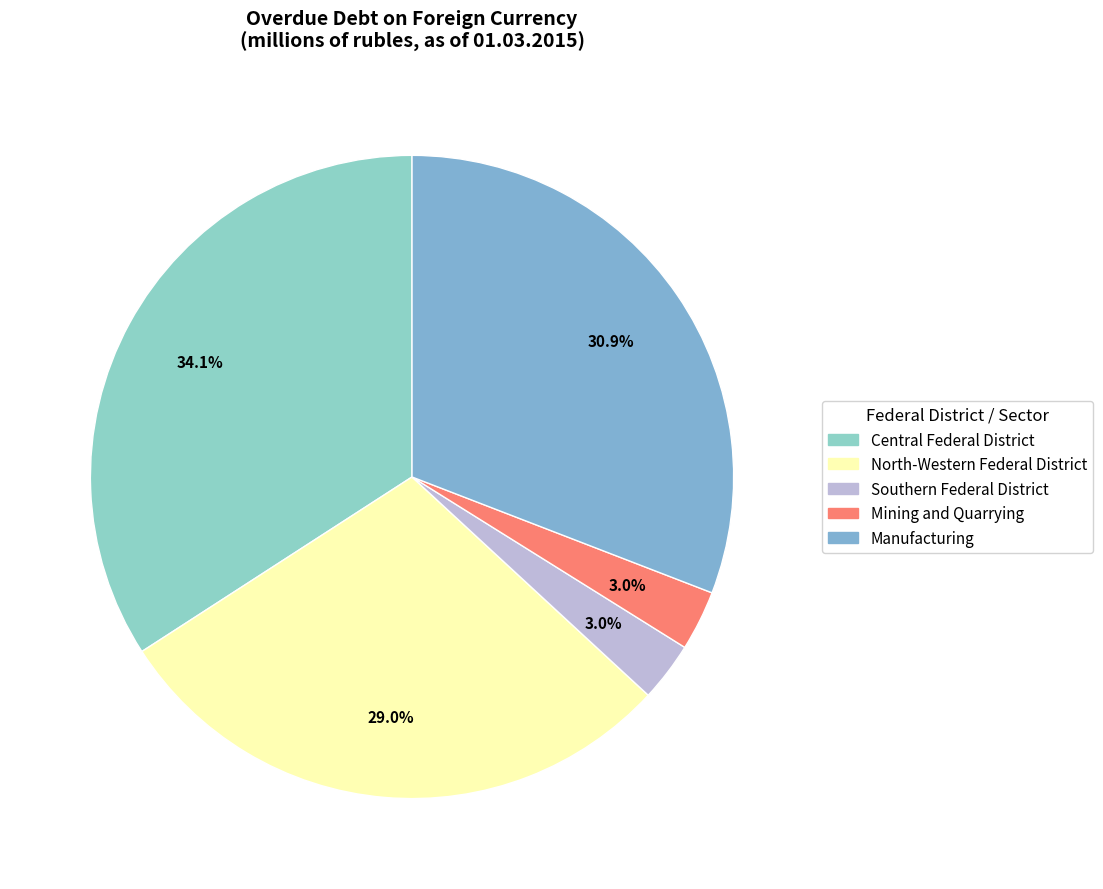

What is the largest slice in the pie chart?

Central Federal District